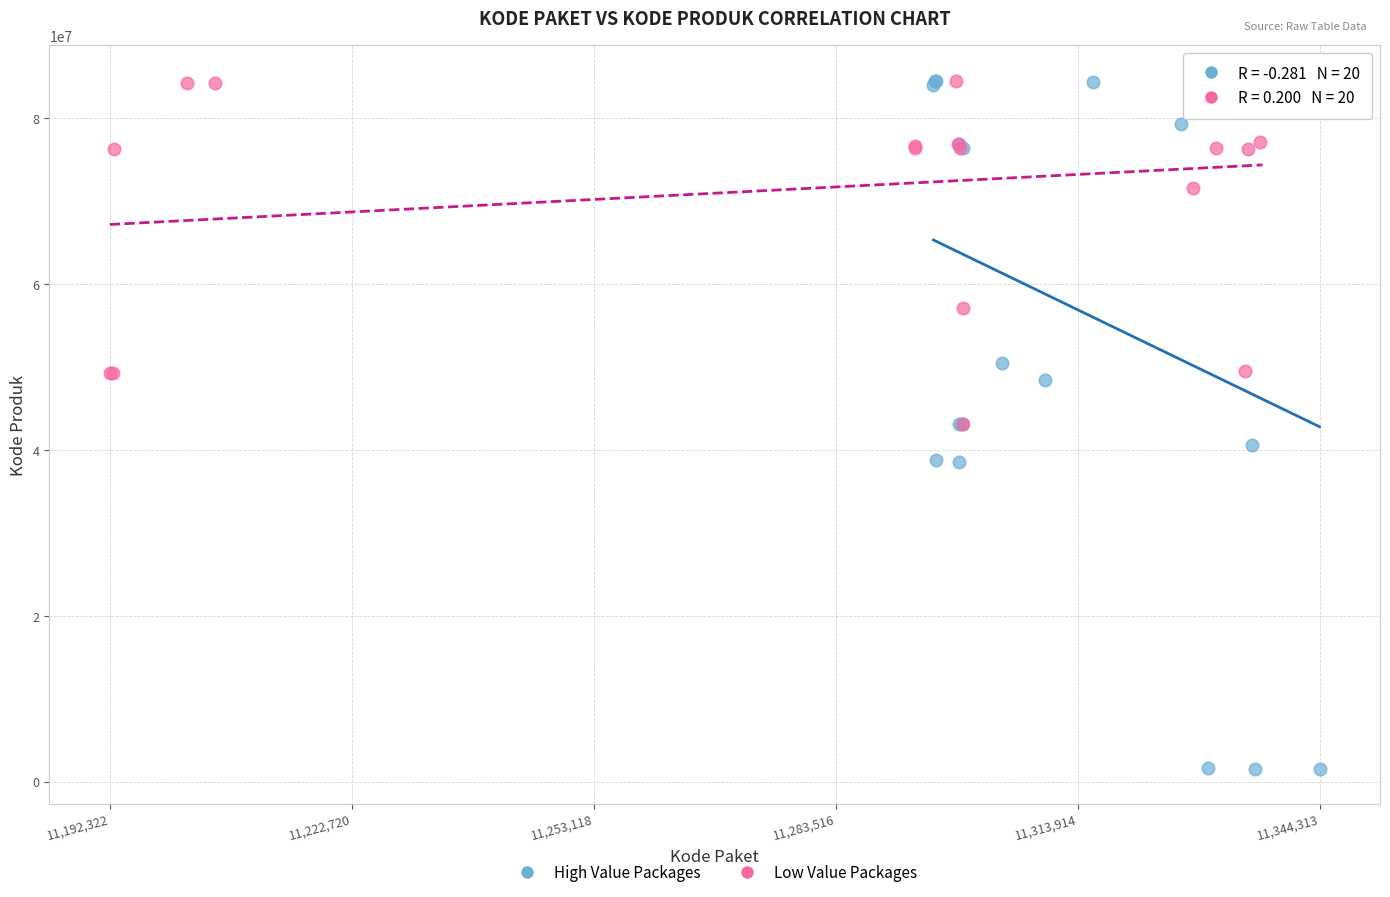

Which series contains the lowest Y value?

High Value Packages